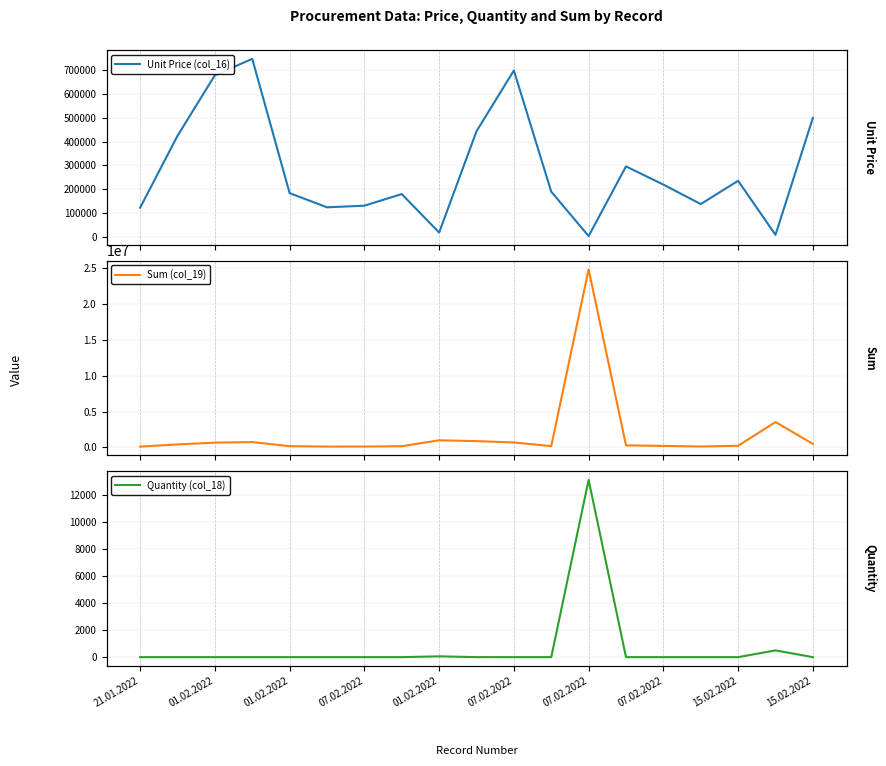

Reading right to left, transcribe all the data shown in this chart.

Unit Price (col_16): 500000.0	7100.0	235000.0	136766.0	219000.0	295586.3	1894.5	189000.0	700000.0	443800.0	16667.7	179000.0	130000.0	123152.0	182905.0	749000.0	680000.0	424549.0	121475.0
Sum (col_19): 500000.0	3550000.0	235000.0	136766.0	219000.0	295586.3	24874320.0	189000.0	700000.0	887600.0	1000800.0	179000.0	130000.0	123152.0	182905.0	749000.0	680000.0	424549.0	121475.0
Quantity (col_18): 1.0	500.0	1.0	1.0	1.0	1.0	13130.0	1.0	1.0	2.0	60.0	1.0	1.0	1.0	1.0	1.0	1.0	1.0	1.0